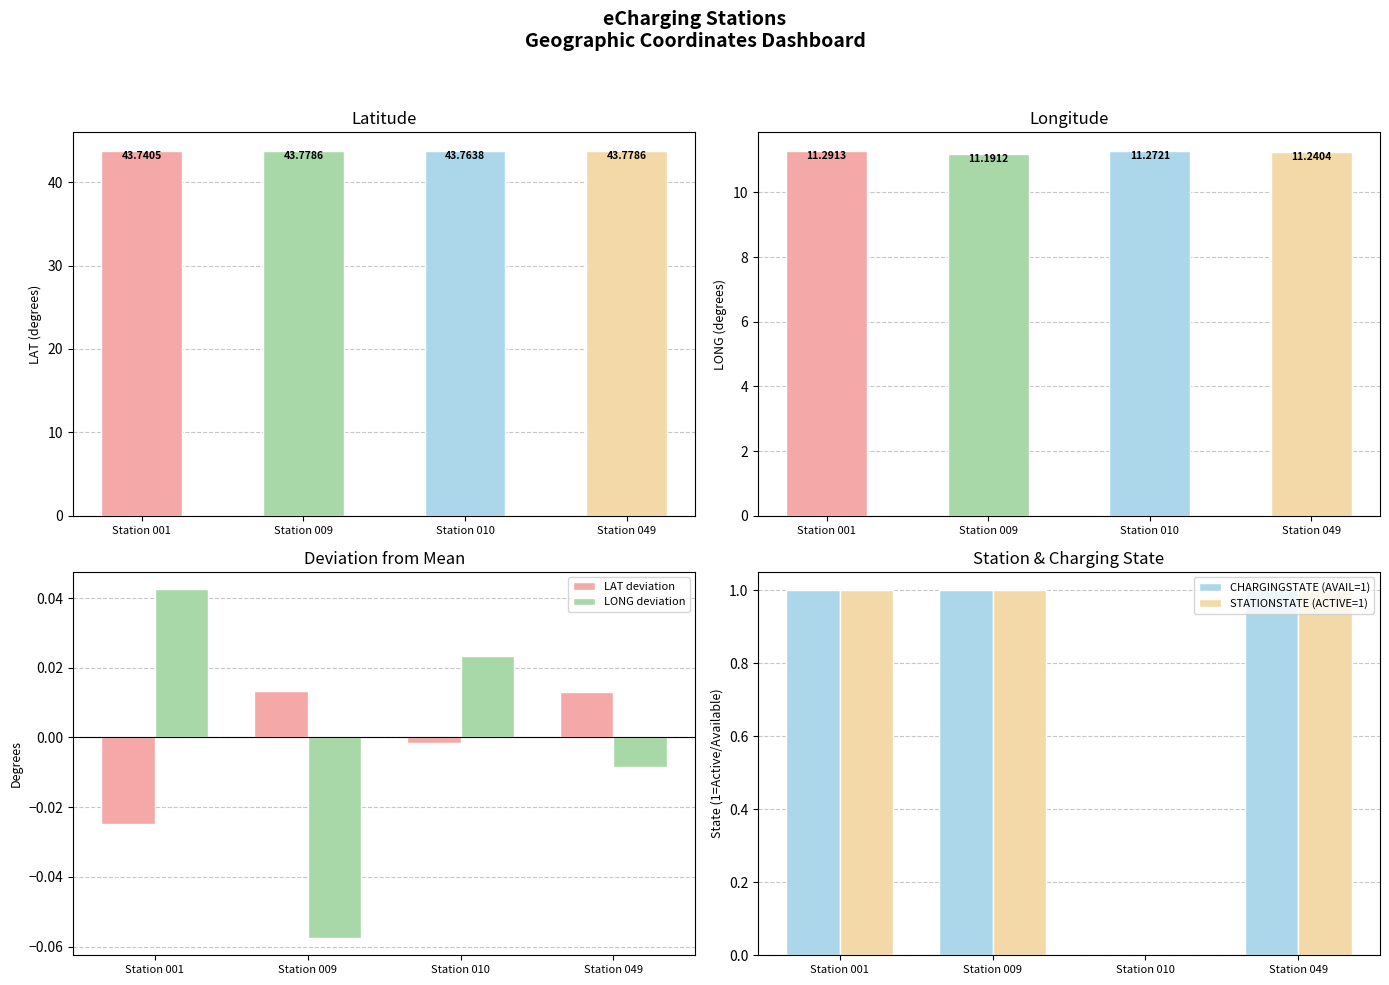

Reading left to right, what are all the values shown in this chart?

LAT: Station 001=43.7	Station 009=43.8	Station 010=43.8	Station 049=43.8
LONG: Station 001=11.3	Station 009=11.2	Station 010=11.3	Station 049=11.2
LAT deviation: Station 001=-0.0	Station 009=0.0	Station 010=-0.0	Station 049=0.0
LONG deviation: Station 001=0.0	Station 009=-0.1	Station 010=0.0	Station 049=-0.0
CHARGINGSTATE (AVAIL=1): Station 001=1.0	Station 009=1.0	Station 010=0.0	Station 049=1.0
STATIONSTATE (ACTIVE=1): Station 001=1.0	Station 009=1.0	Station 010=0.0	Station 049=1.0